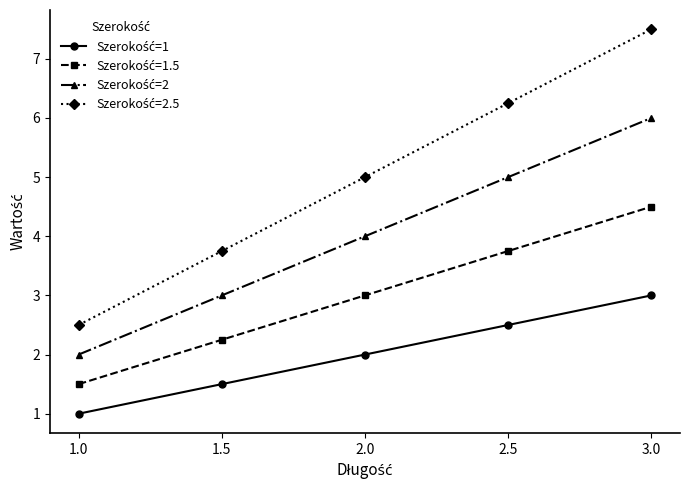

At which category does the chart reach its peak across all series?

3.0